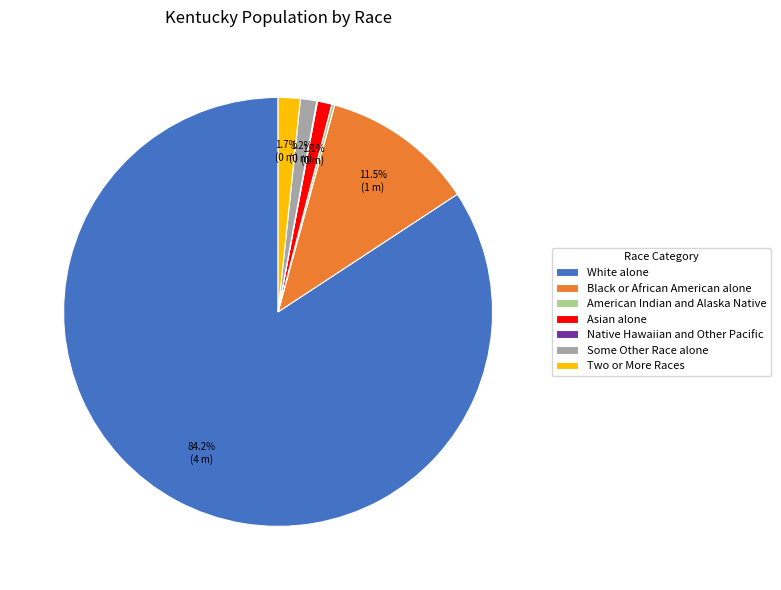

What is the ratio of the value at Two or More Races to the value at Asian alone?

1.5